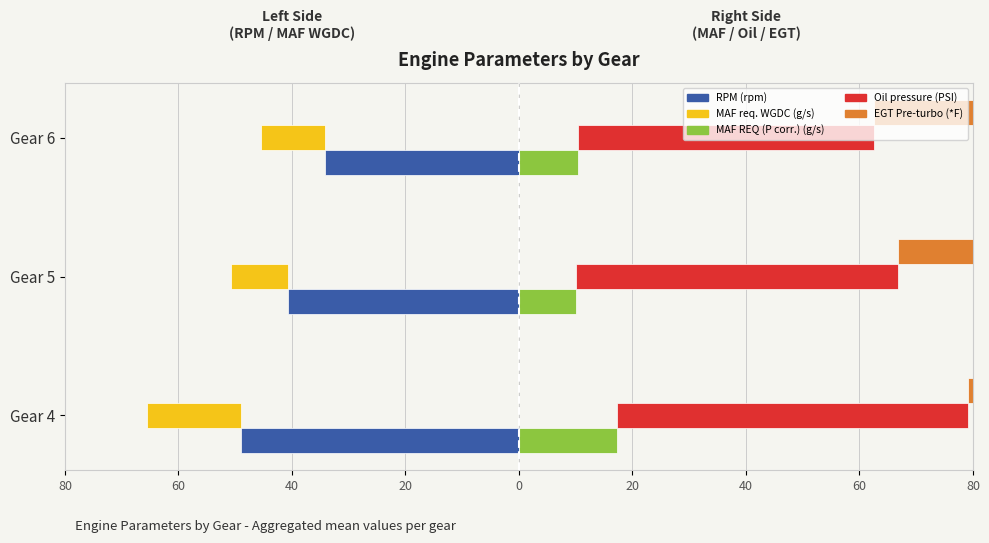

What is the sum of all MAF req. WGDC (g/s) values?

-37.8